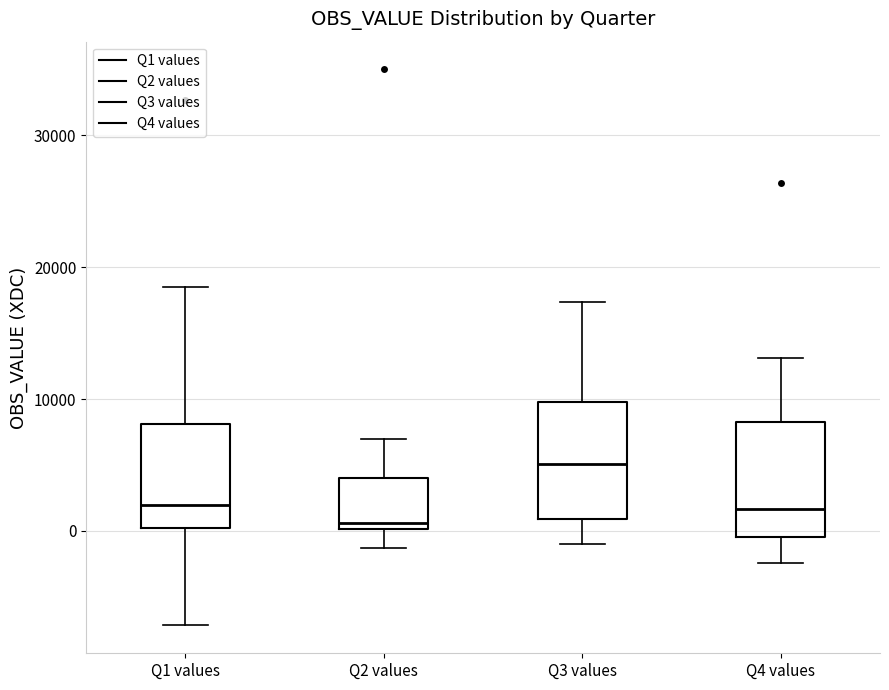

Reading left to right, read every box against the y-axis: the position of its median line, the range the box covers, and the ends of its whiskers. The values are not printed on the chart, so give them approximately, as read against the axis.

Q1 values: median 2000, box 0 to 8000, whiskers -7000 to 19000
Q2 values: median 1000, box 0 to 4000, whiskers -1000 to 7000
Q3 values: median 5000, box 1000 to 10000, whiskers -1000 to 17000
Q4 values: median 2000, box 0 to 8000, whiskers -2000 to 13000